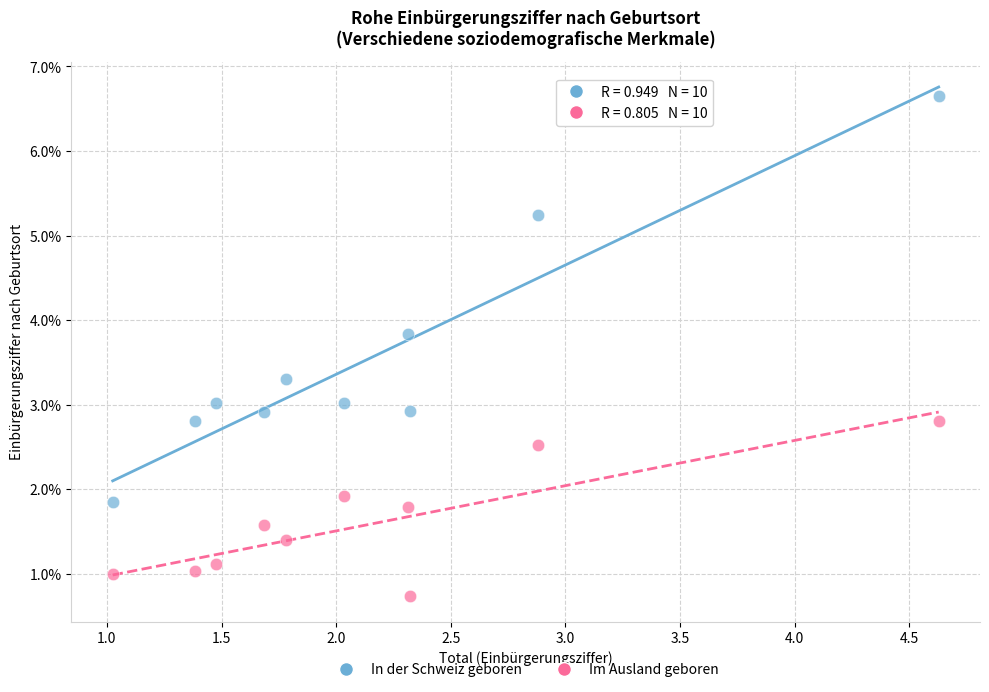

What is the X range (max minus min) for the scatter plot?

3.6